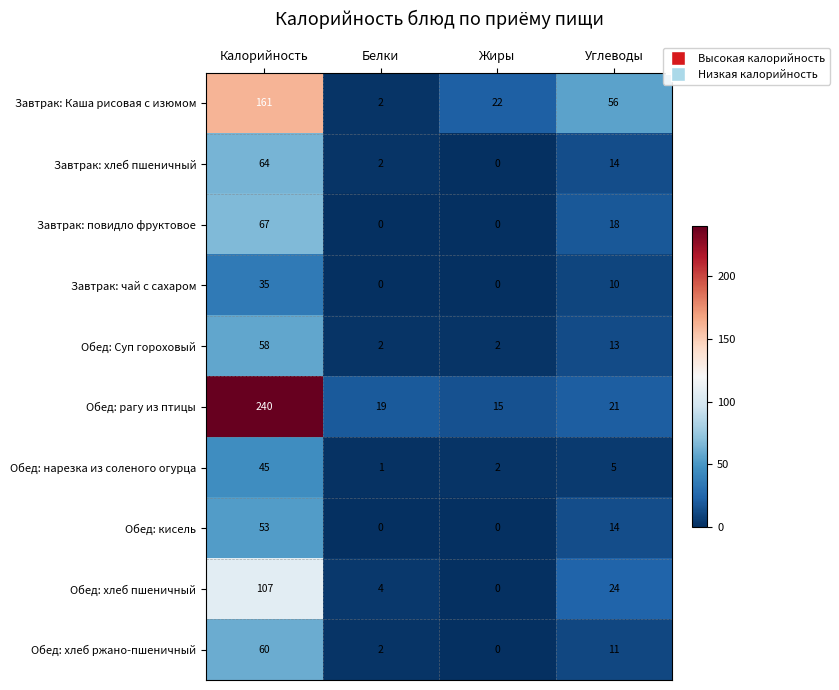

At which category is the sum across all series the highest?

Калорийность